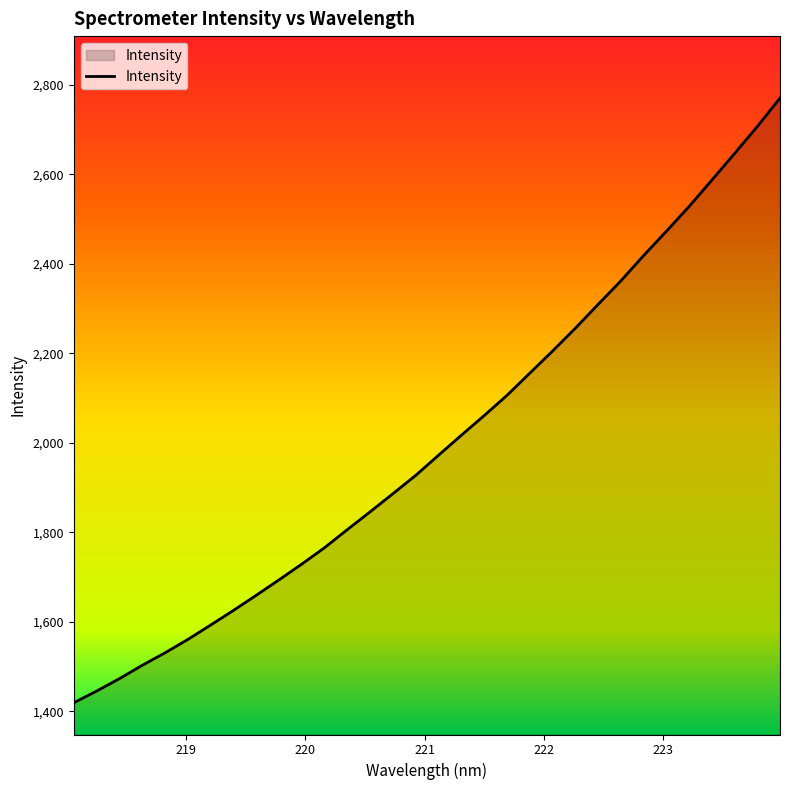

What is the greatest value displayed?

2770.1